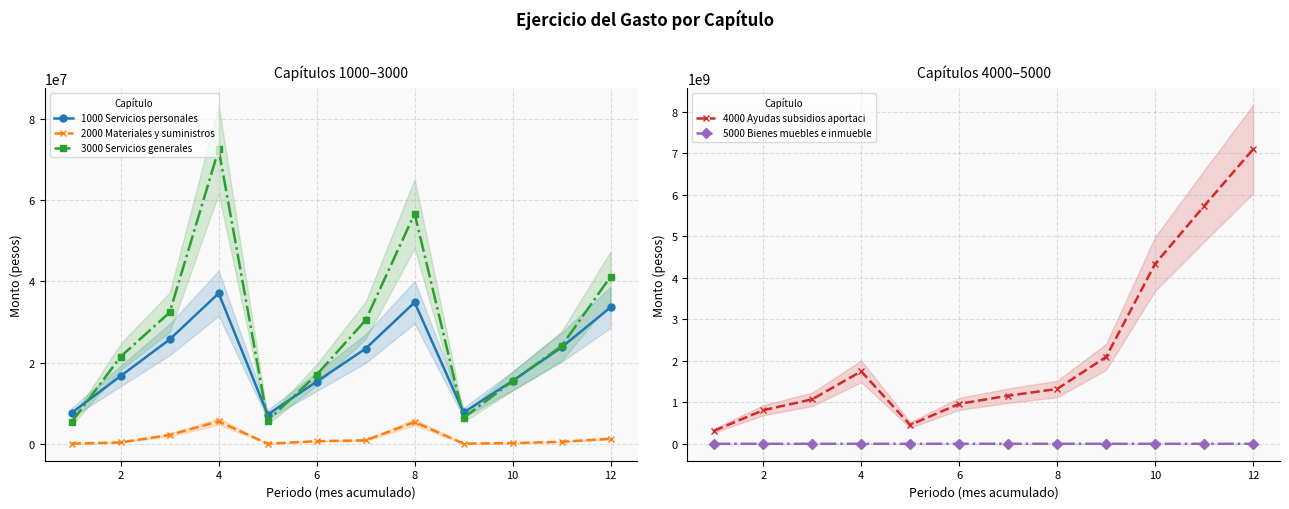

List the series in order of their peak value, lowest first.

5000 Bienes muebles e inmueble, 2000 Materiales y suministros, 1000 Servicios personales, 3000 Servicios generales, 4000 Ayudas subsidios aportaci